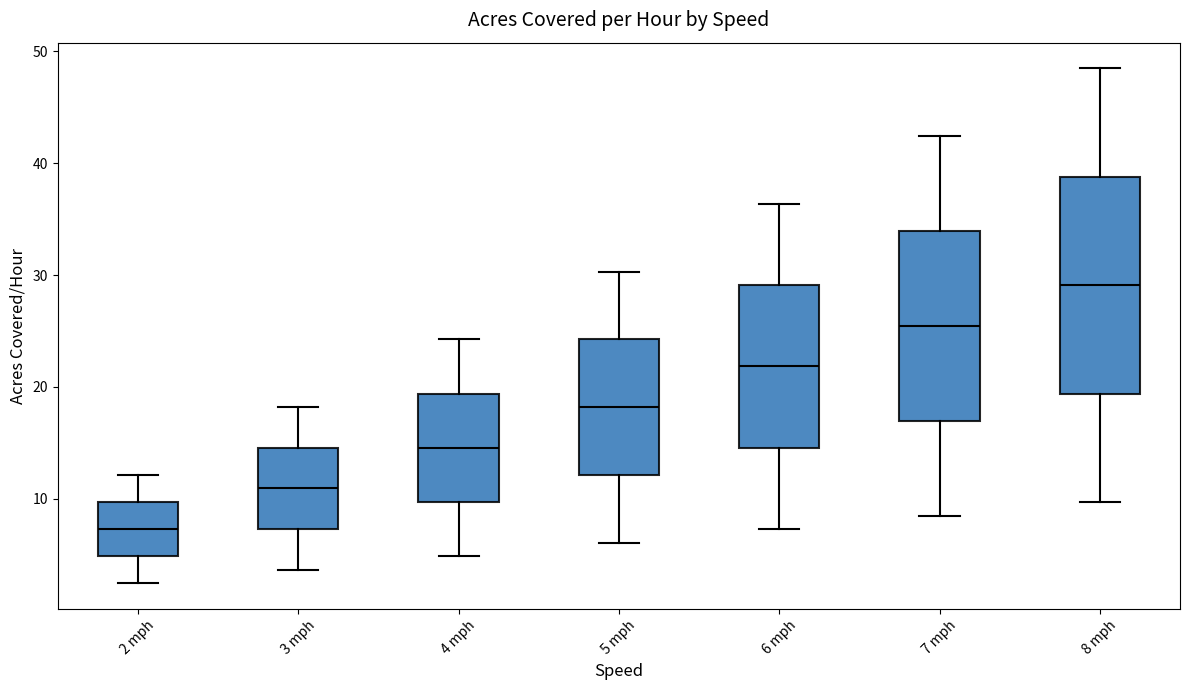

Comparing the boxes themselves (not the whiskers), which one is the tallest?

8 mph